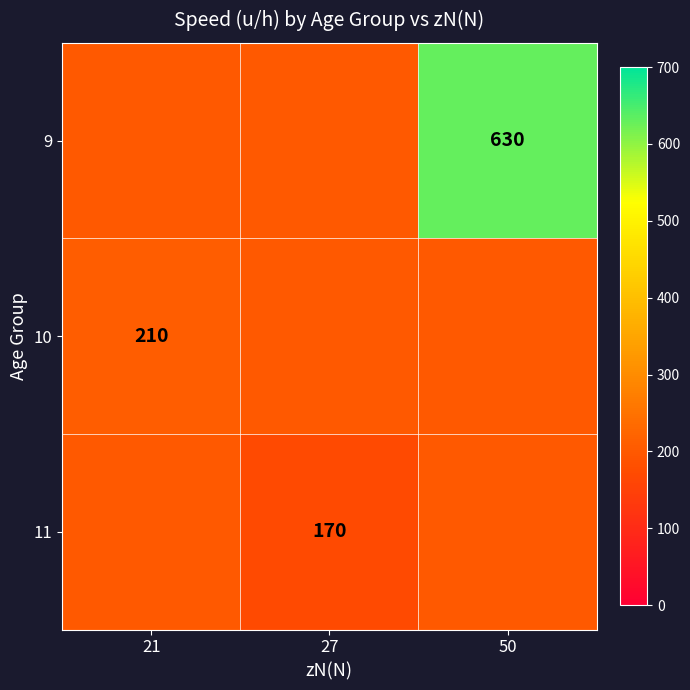

Is it true that 10 equals 210 at 21?

True